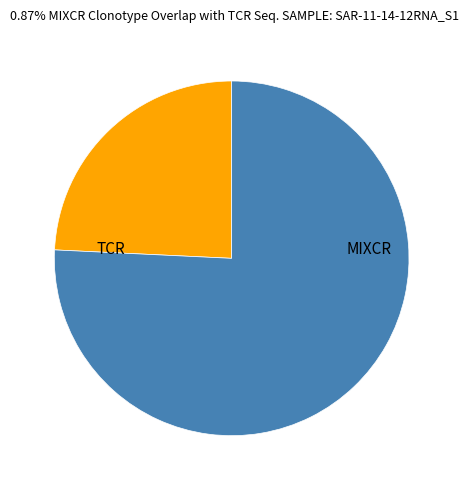

Do TCR and MIXCR together represent more than half of the pie?

Yes